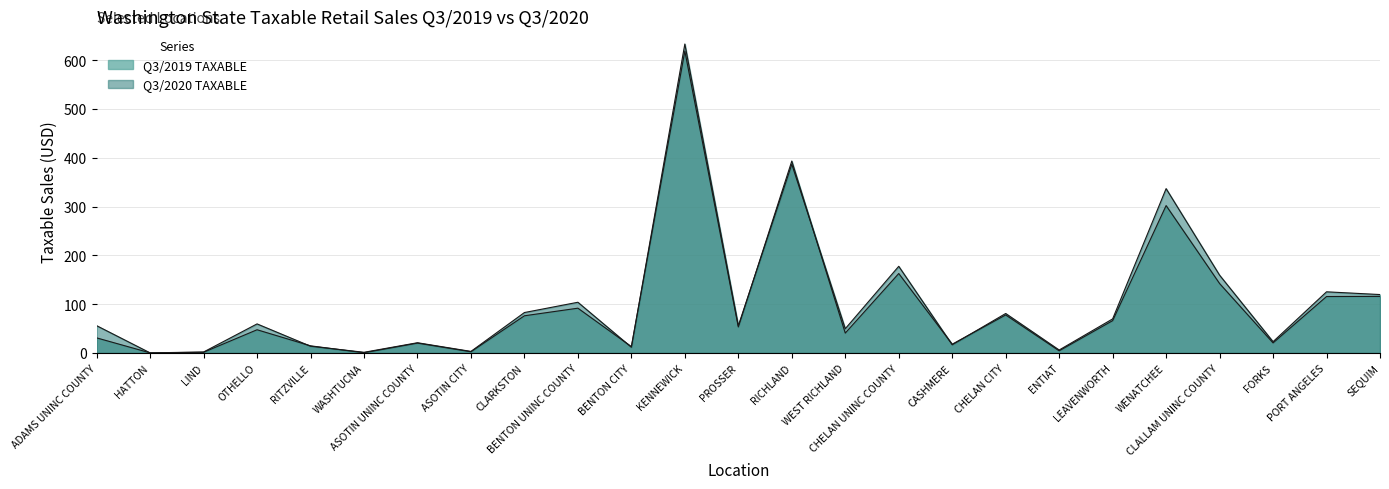

What are all the series names shown in the legend?

Q3/2019 TAXABLE, Q3/2020 TAXABLE